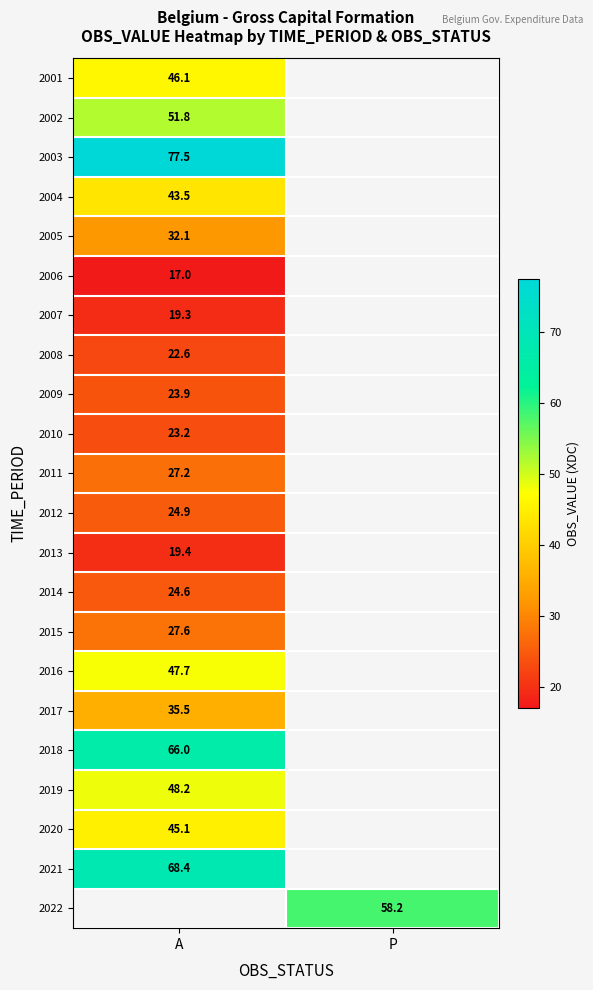

The 2005 series shows 32.1 at A. True or false?

True